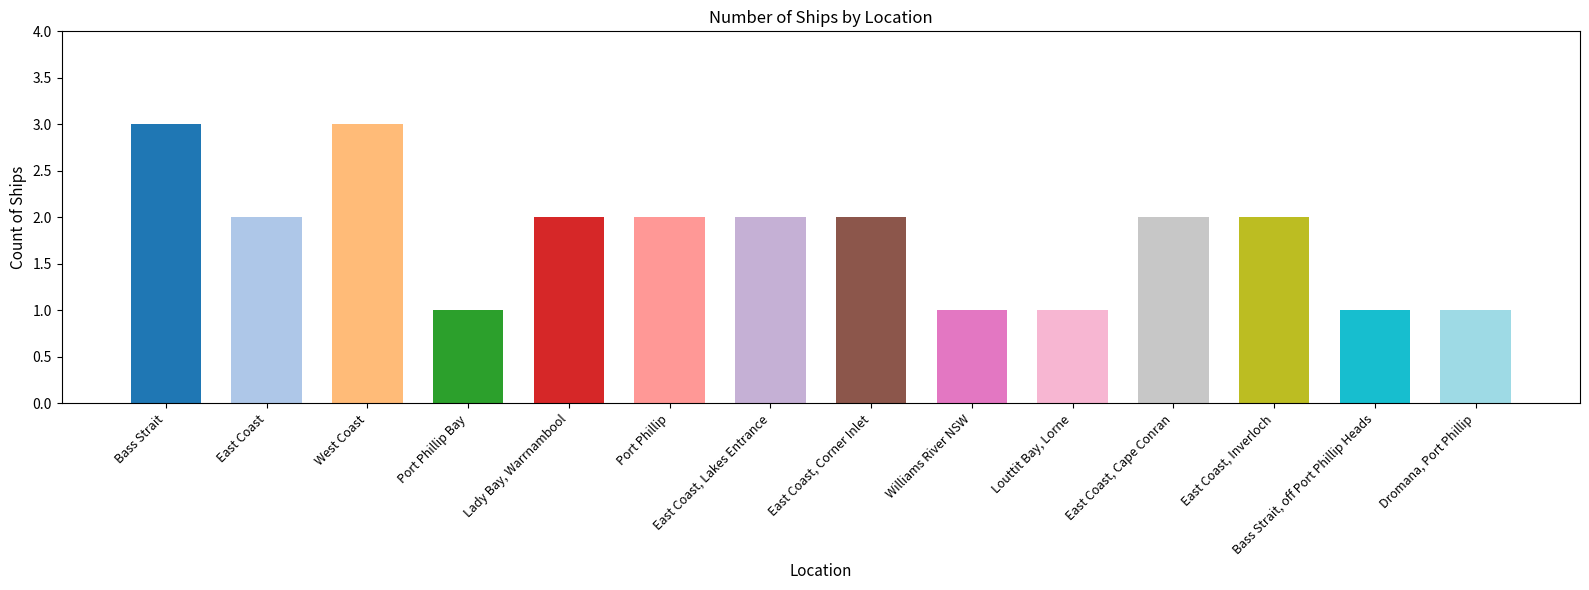

True or false: the data shows 1 at Port Phillip Bay.

True